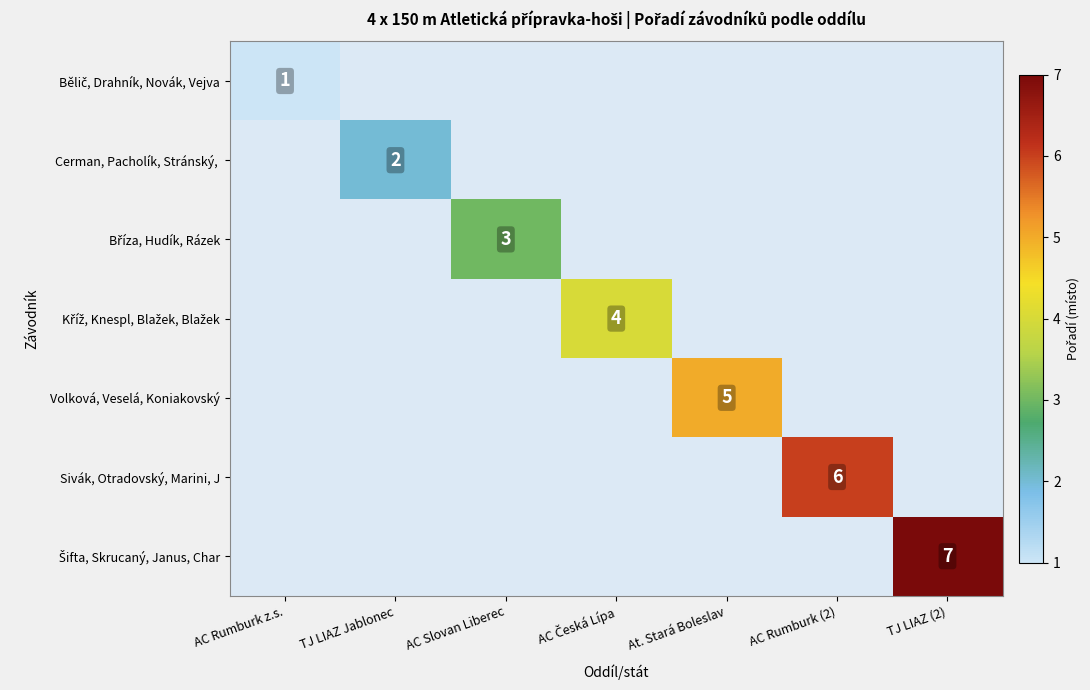

At which category is the sum across all series the highest?

TJ LIAZ (2)